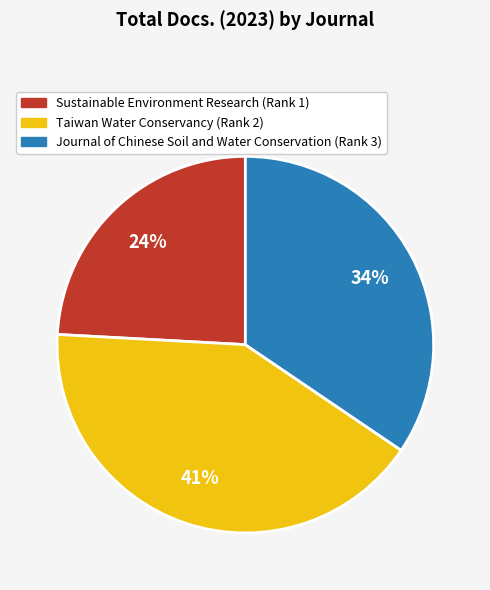

To the nearest percent, what is the difference between the Journal of Chinese Soil and Water Conservation (Rank 3) and Taiwan Water Conservancy (Rank 2) slice percentages?

7%